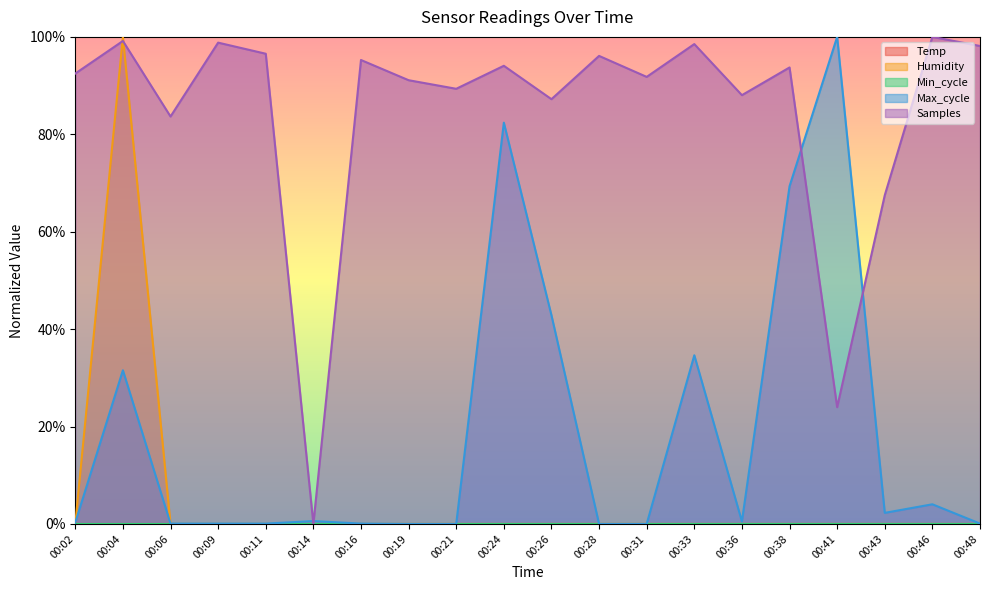

In Humidity, how many points are higher than both neighbors (excluding endpoints)?

1